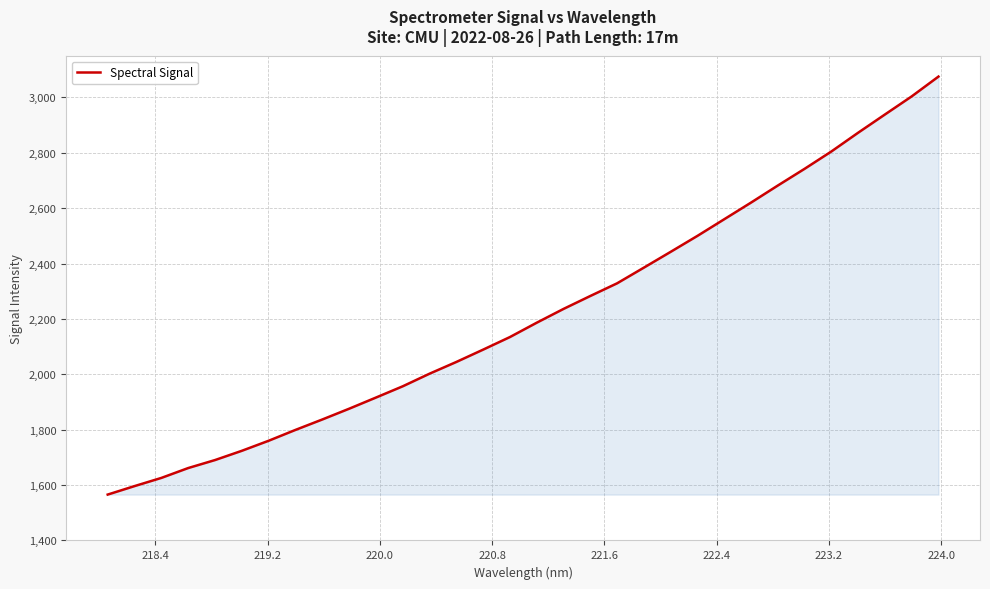

What is the difference between the maximum and minimum values?

1509.3